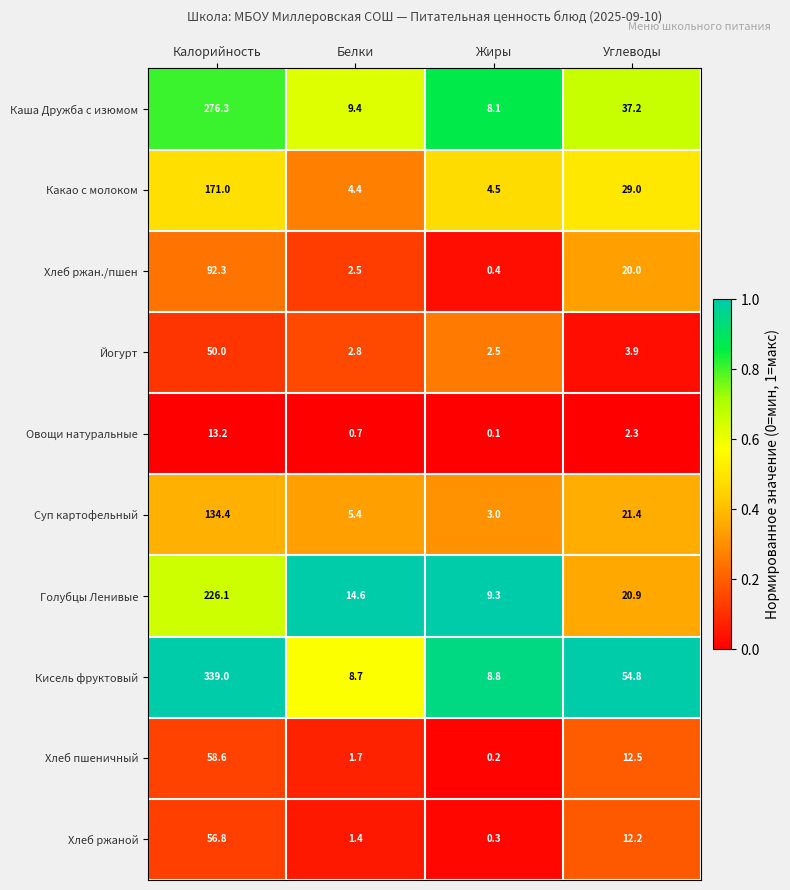

What is the difference between the maximum and minimum values in the Суп картофельный series?

131.4